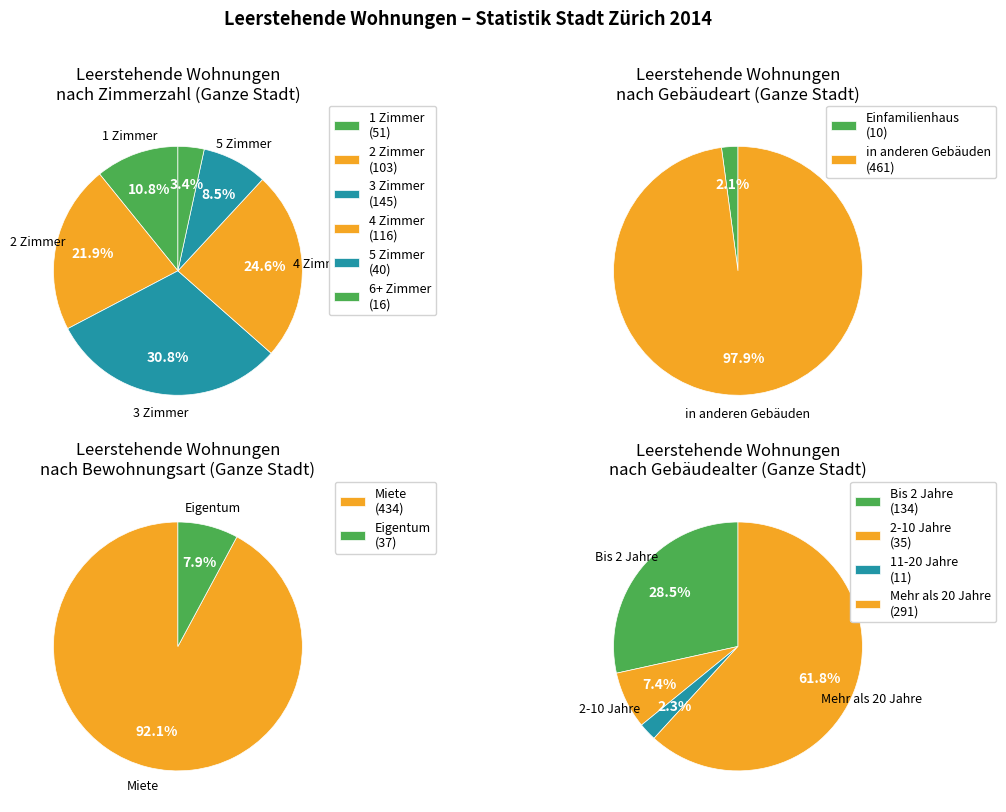

Does 8 account for over 50% of the chart?

No